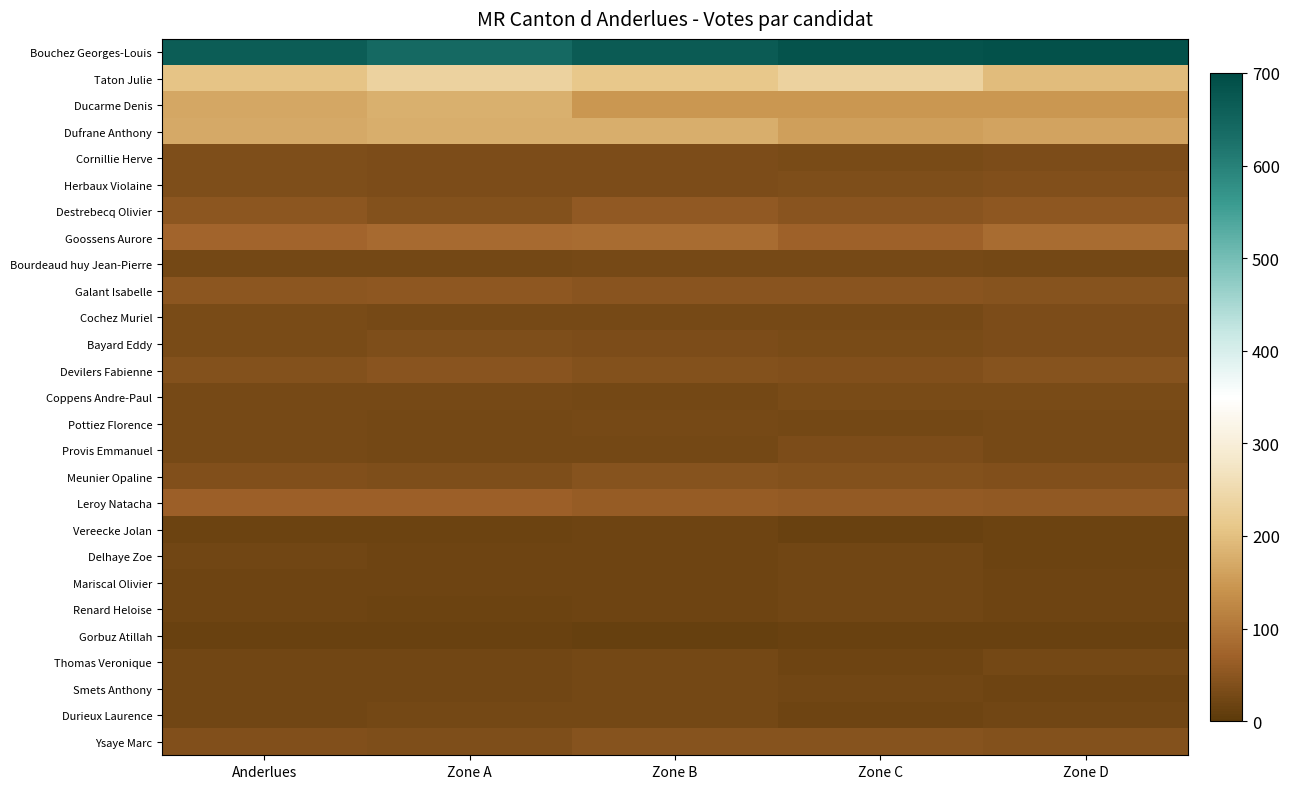

Between Zone B and Zone C, which is larger?

Zone C